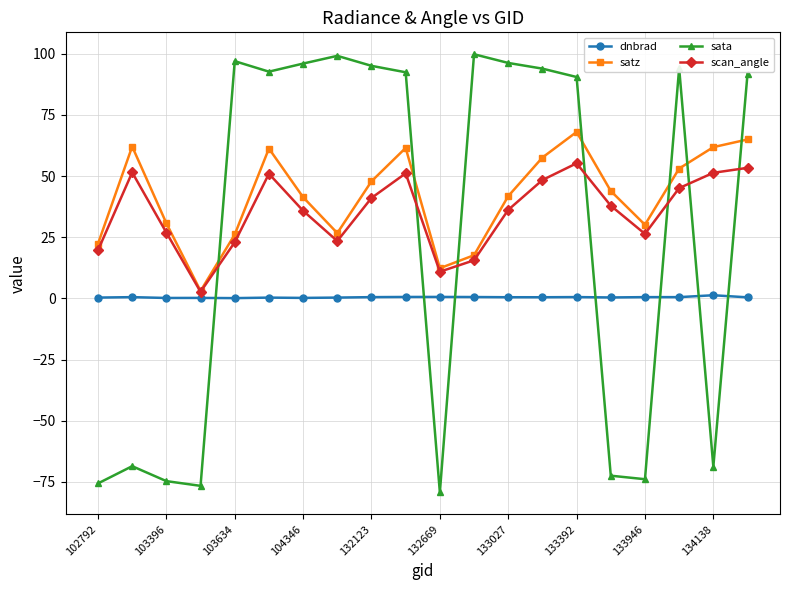

In scan_angle, how many points are lower than both neighbors (excluding endpoints)?

4